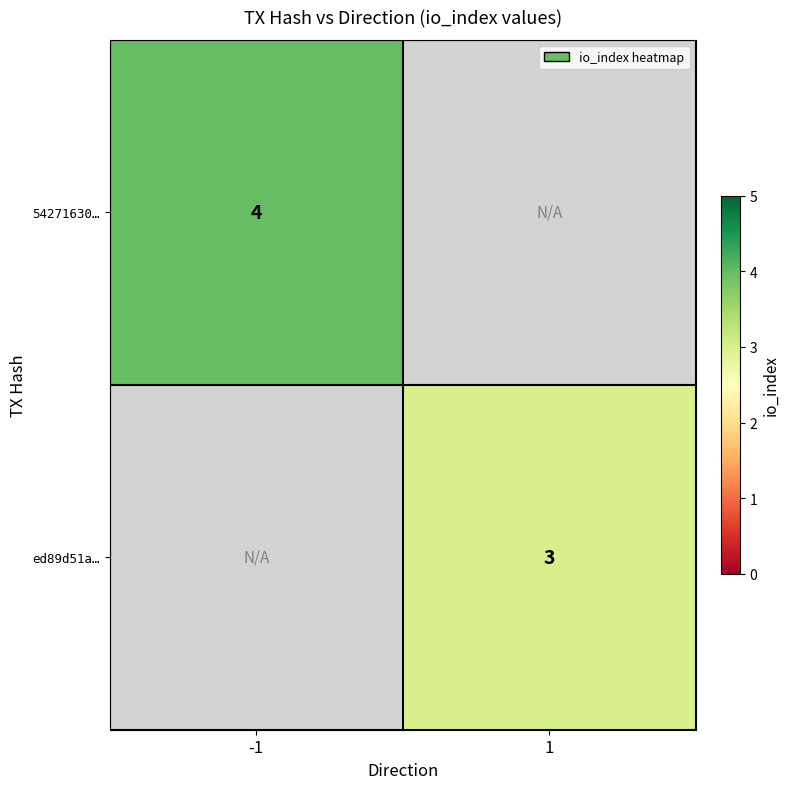

Count the number of categories in the chart.

2